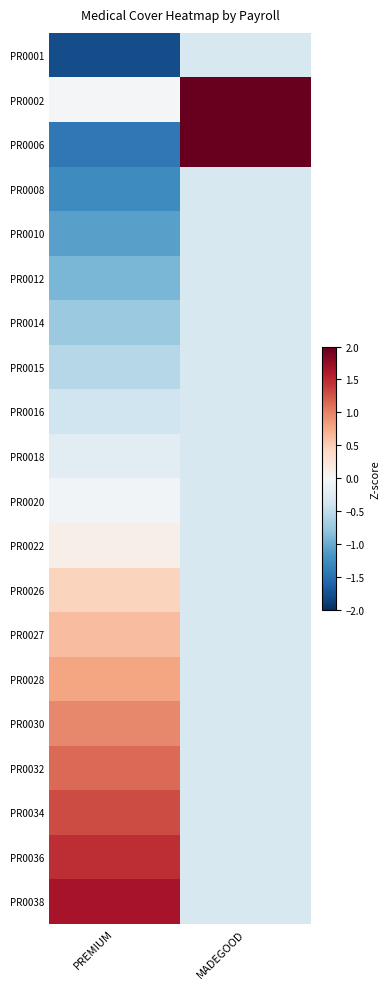

At PREMIUM, list the series in order from smallest to largest.

PR0001, PR0006, PR0008, PR0010, PR0012, PR0014, PR0015, PR0016, PR0018, PR0020, PR0002, PR0022, PR0026, PR0027, PR0028, PR0030, PR0032, PR0034, PR0036, PR0038